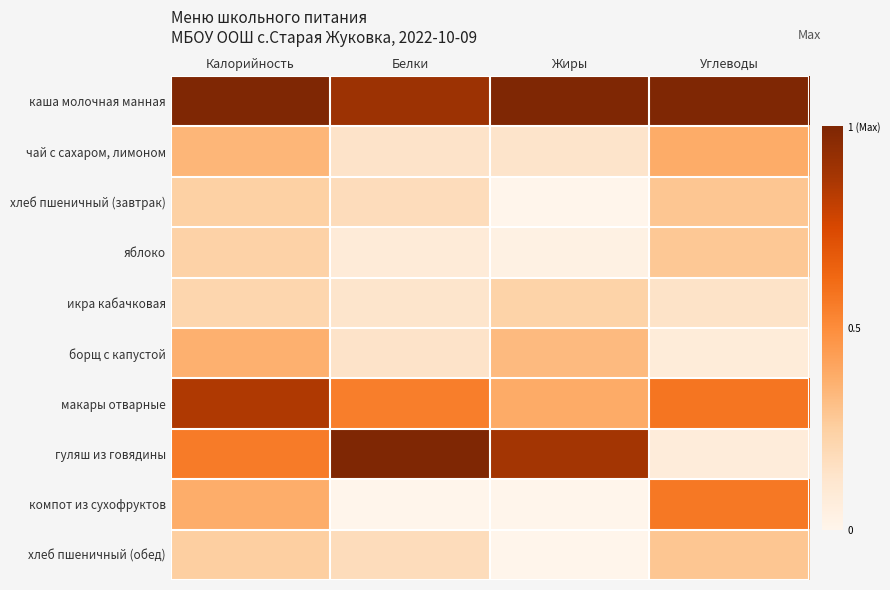

Which category has the lowest value across all series?

Жиры